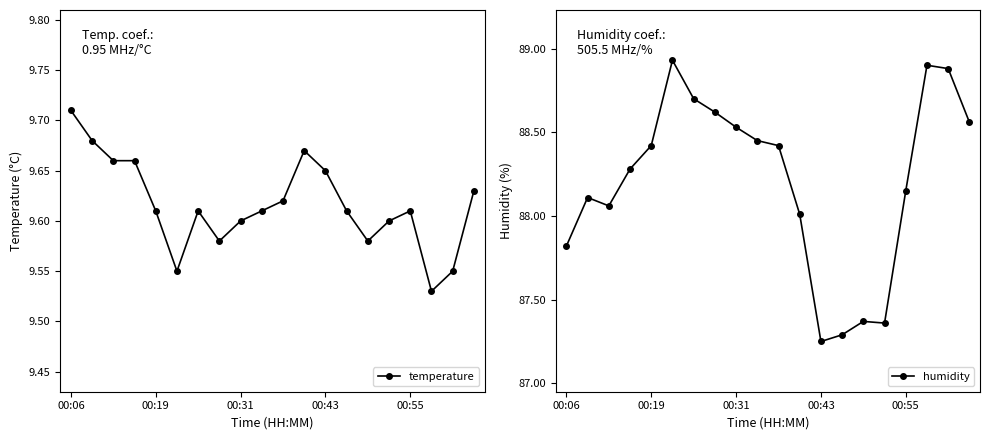

Where is humidity nearest to the value 88?

11